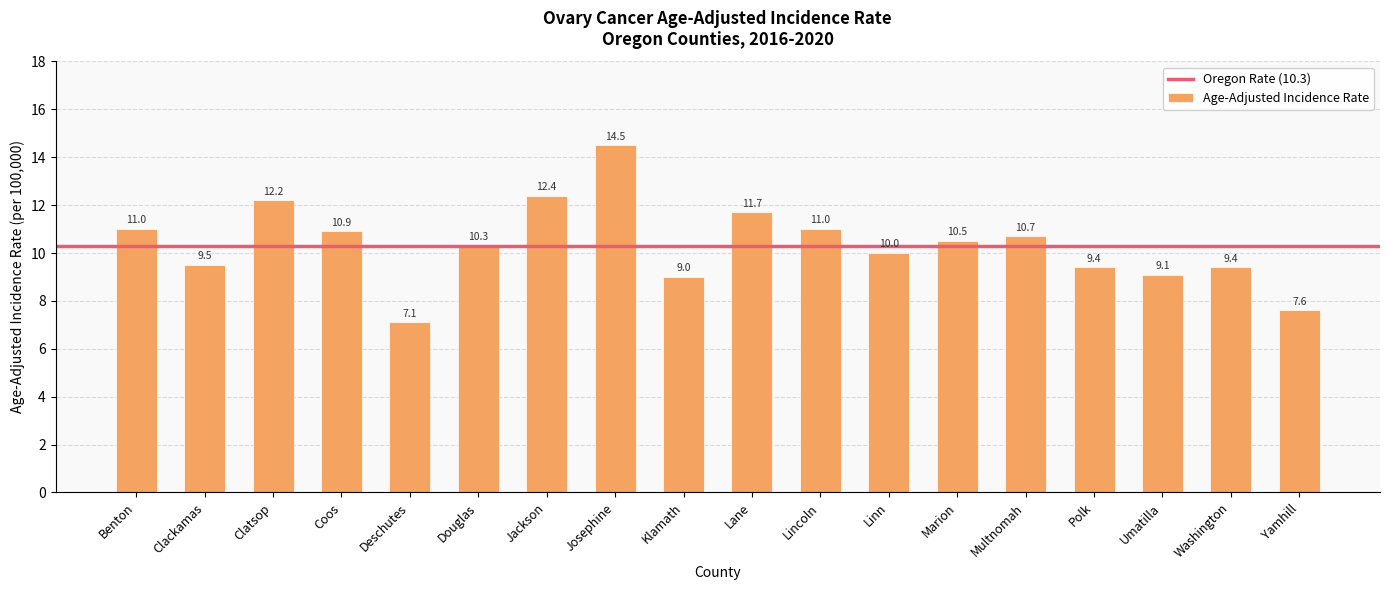

Approximately how many times larger is the value at Douglas compared to Clackamas?

1.1